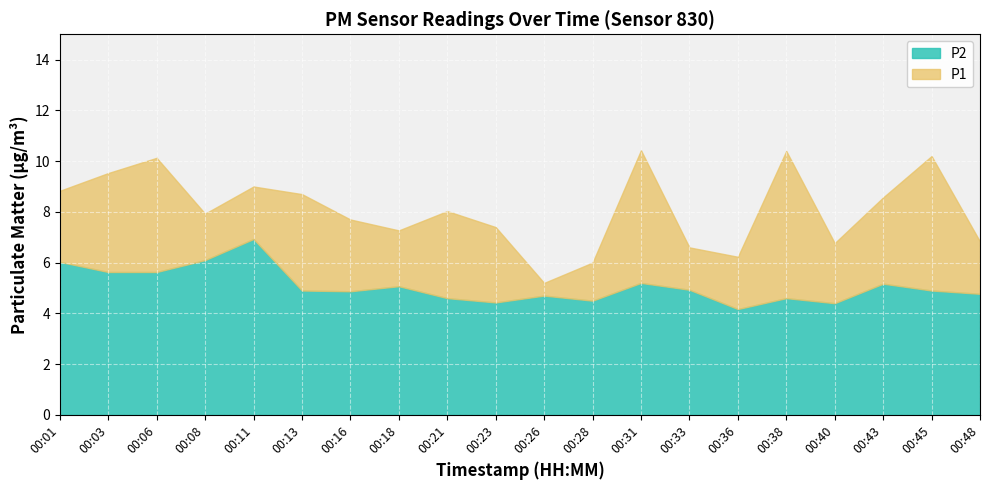

Which series changed the most between 00:03 and 00:36?

P1